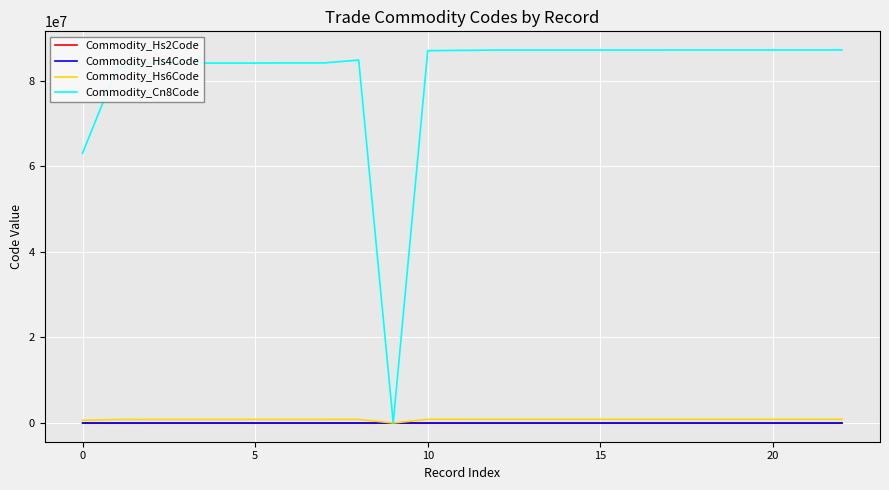

How many values in the Commodity_Hs4Code series are below 8716?

11